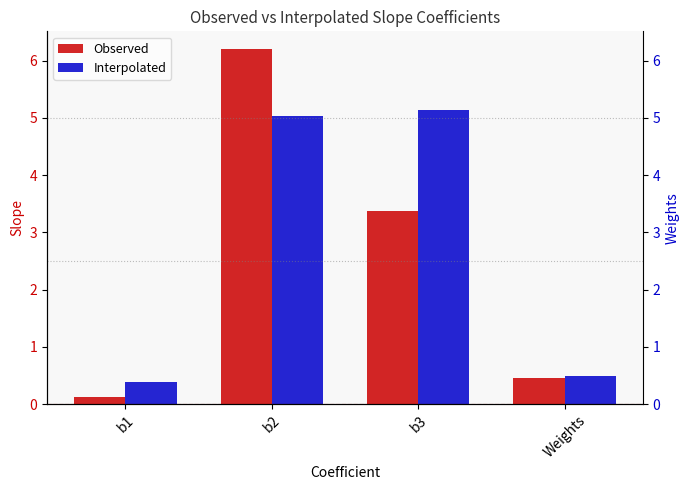

The Observed series shows 6.2 at b2. True or false?

True